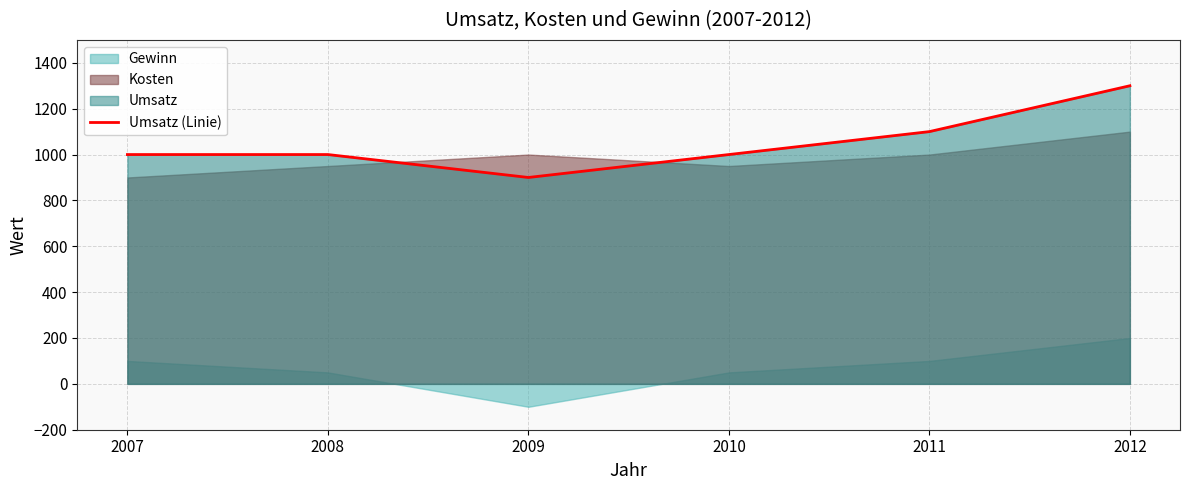

Reading left to right, what are all the values shown in this chart?

2007=1000	2008=1000	2009=900	2010=1000	2011=1100	2012=1300